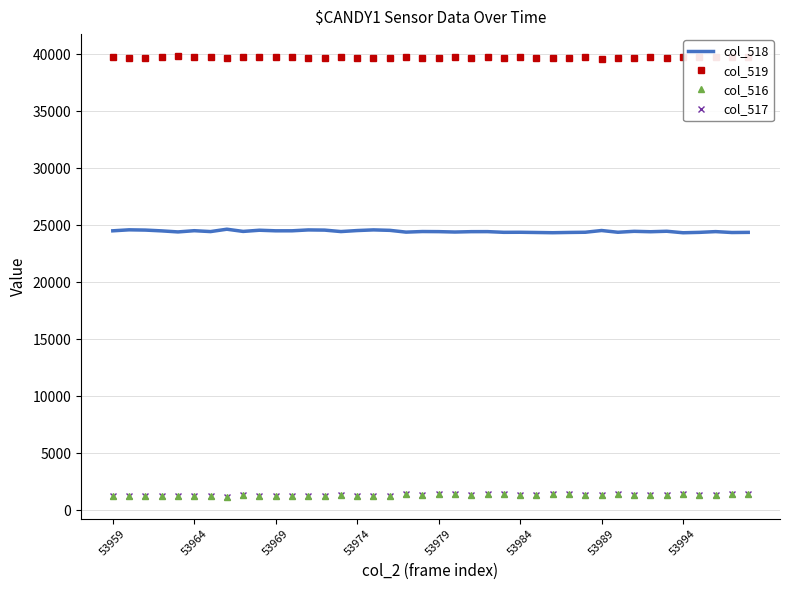

True or false: col_518 and col_516 intersect in this chart.

False